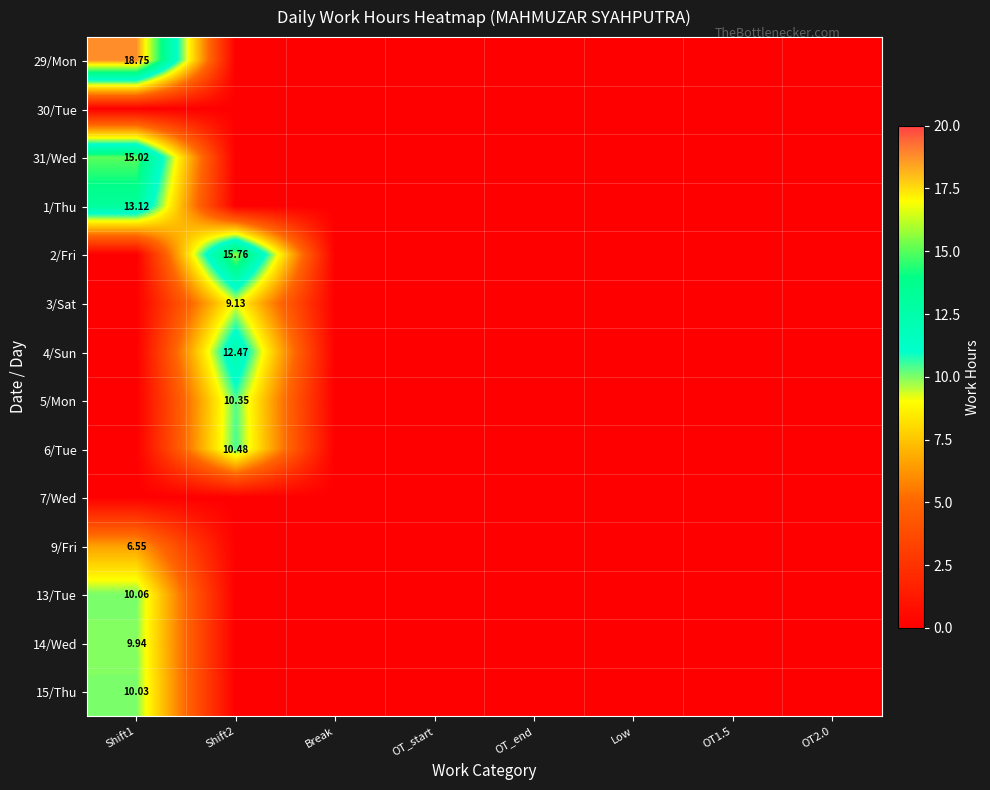

Which series has the widest spread of values?

29/Mon